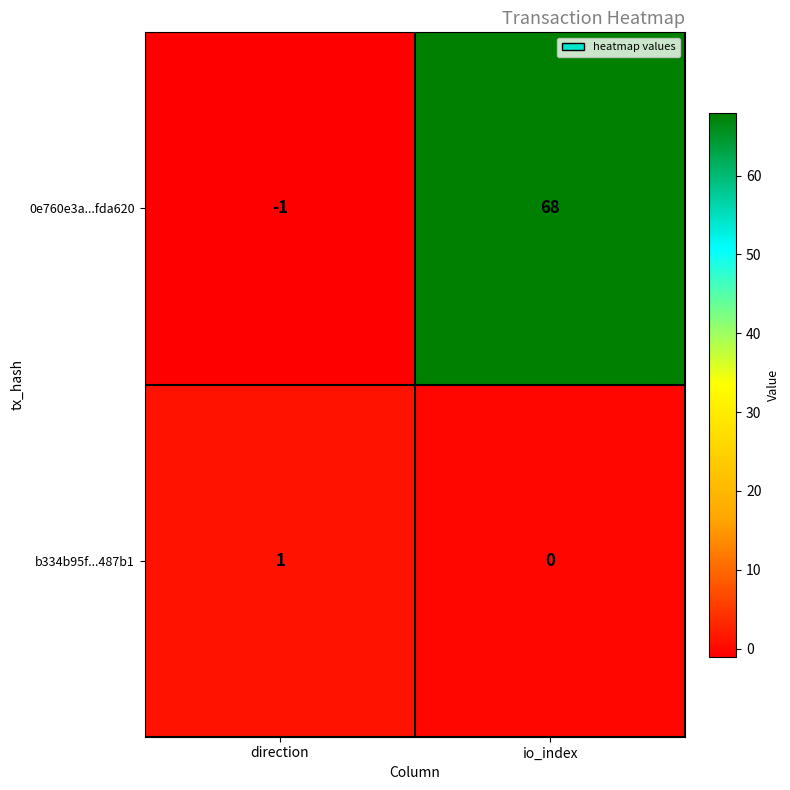

Reading right to left, what are all the values shown in this chart?

0e760e3a...fda620: 68	-1
b334b95f...487b1: 0	1